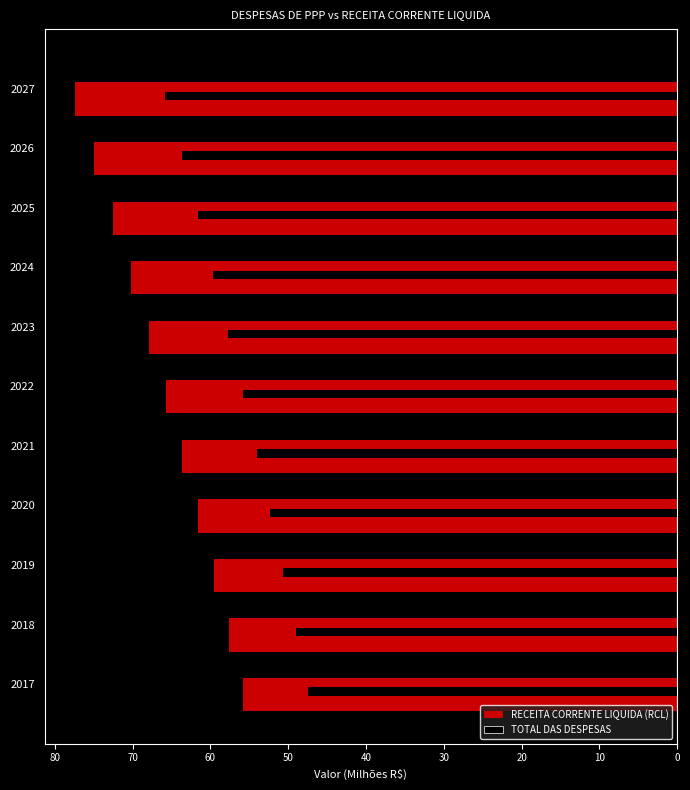

Is it true that RECEITA CORRENTE LIQUIDA (RCL) equals -114.0 at 2026?

False